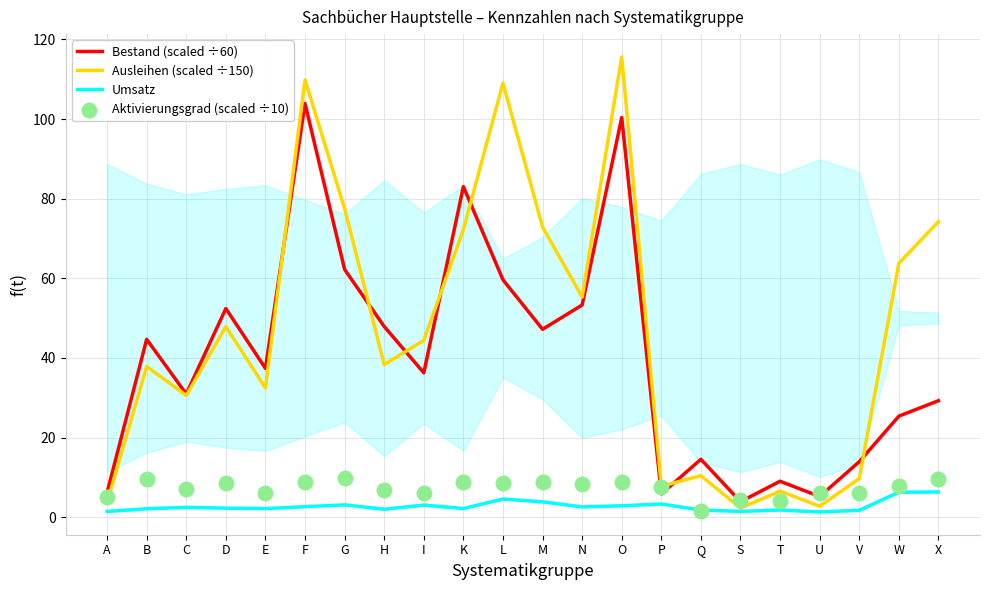

At which category is the sum across all series the highest?

O